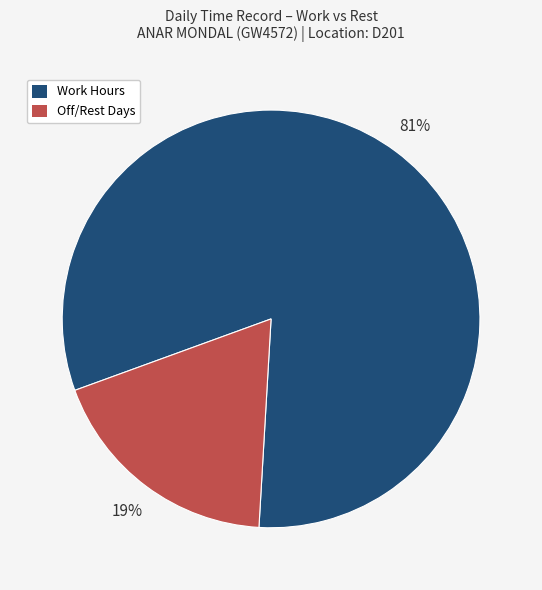

Is it true that Off/Rest Days is 19% of the pie?

True